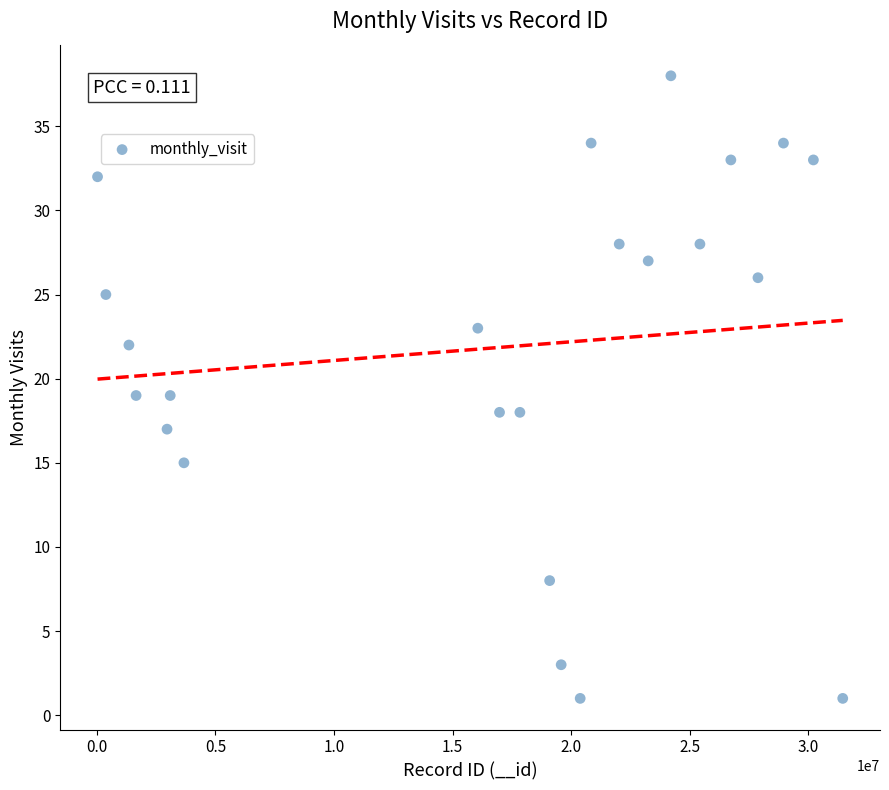

What is the range of Y values (max minus min)?

37